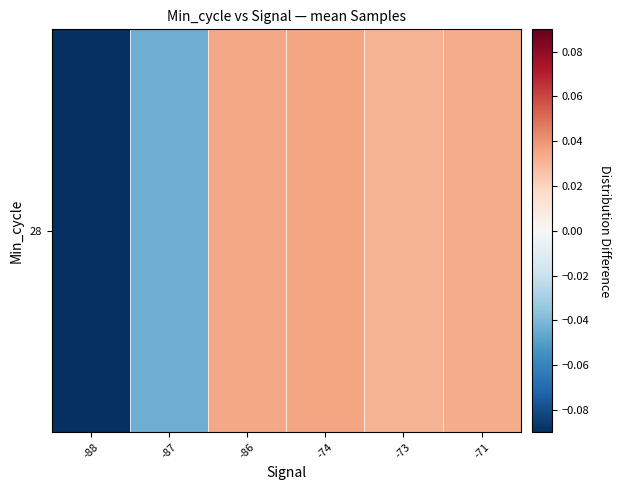

What is the sum of the values at -74 and -71?

0.1